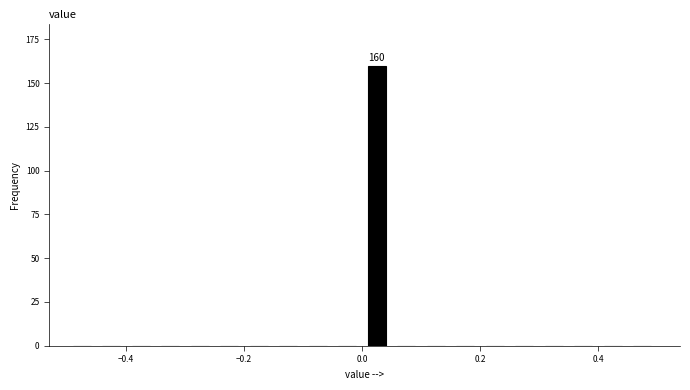

Read against the x-axis, roughly where is the centre of the tallest bar?

0.02